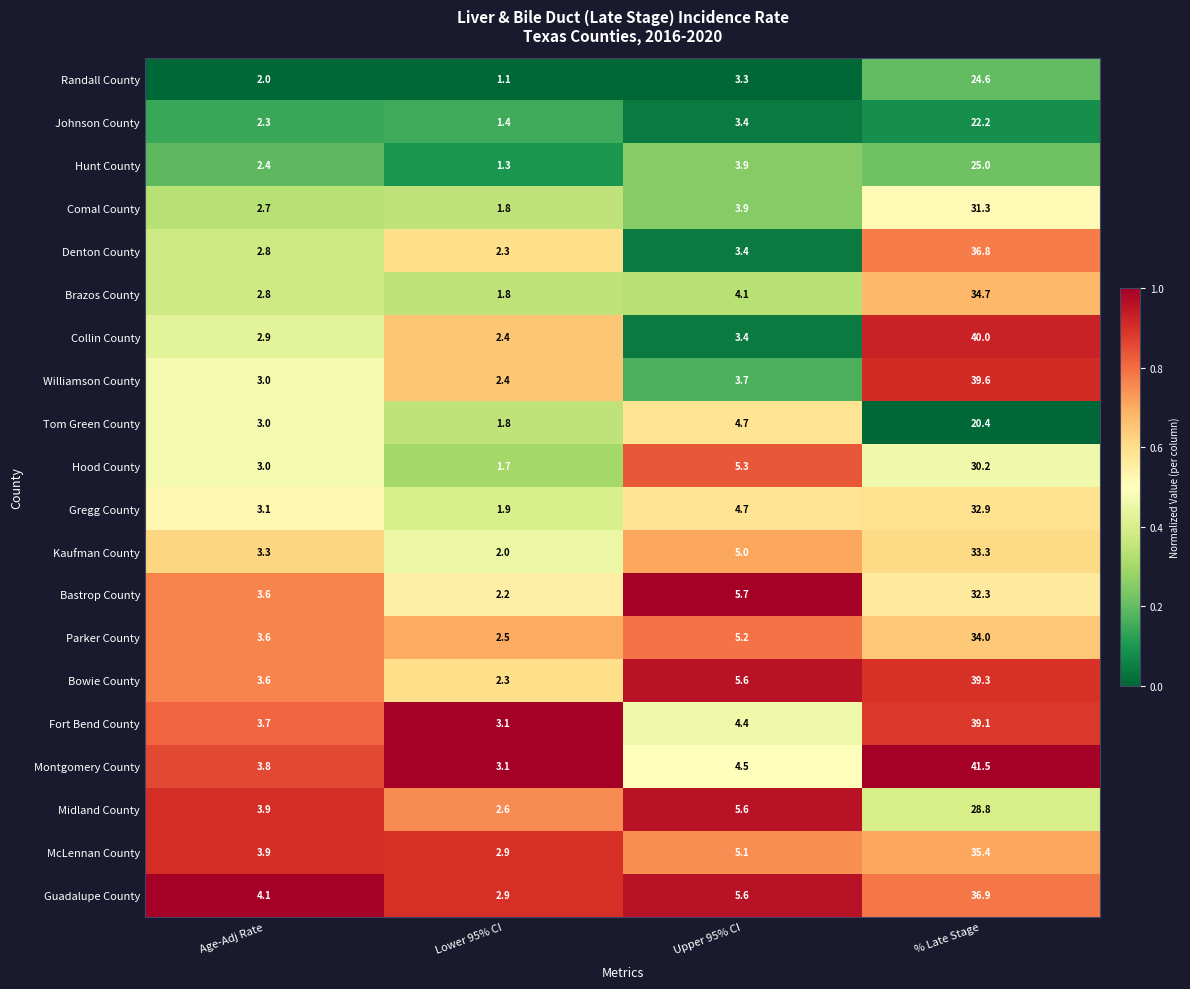

The value of Fort Bend County at Upper 95% CI is 7.1. True or false?

False